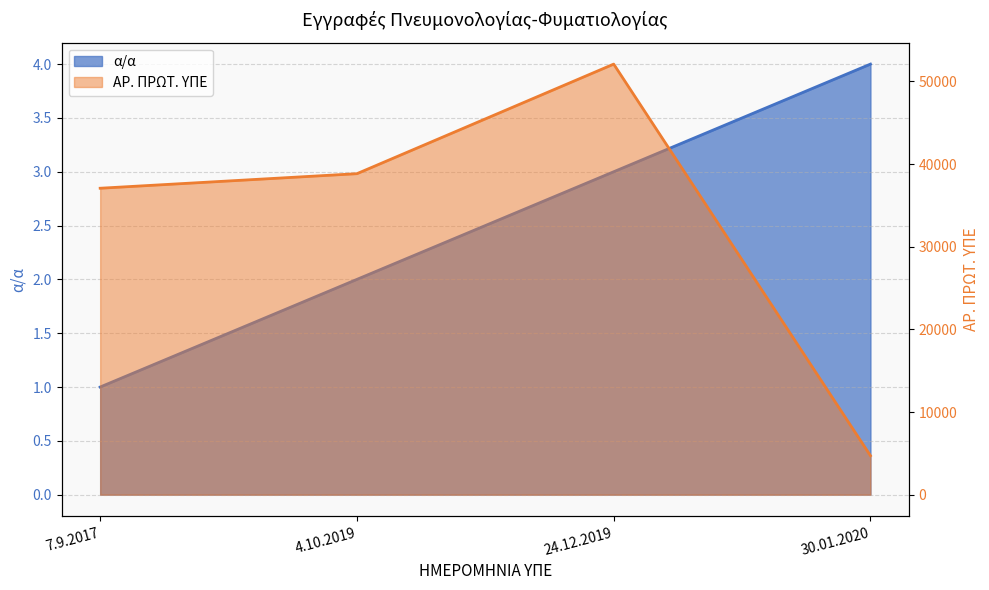

How many lines are shown in the chart?

2